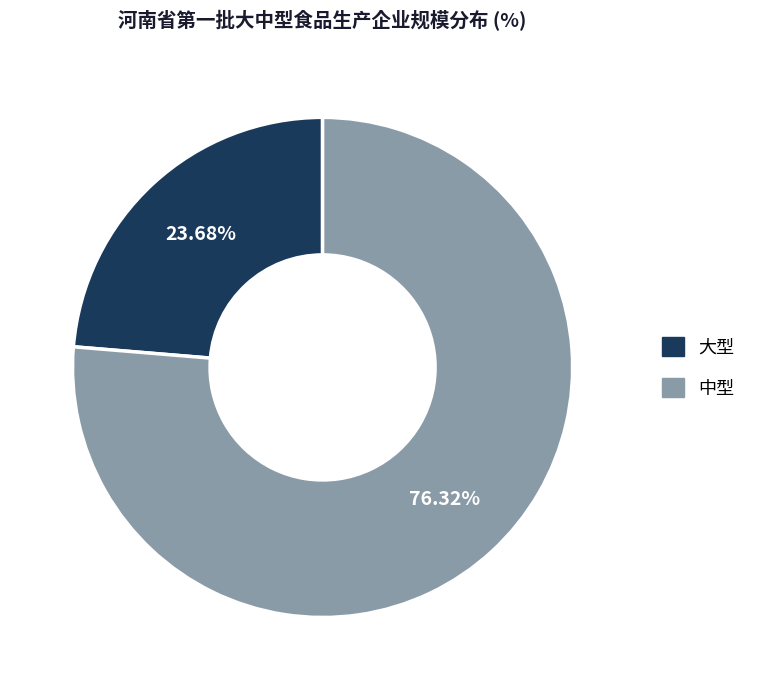

What percentage do 中型 and 大型 together represent?

100.0%